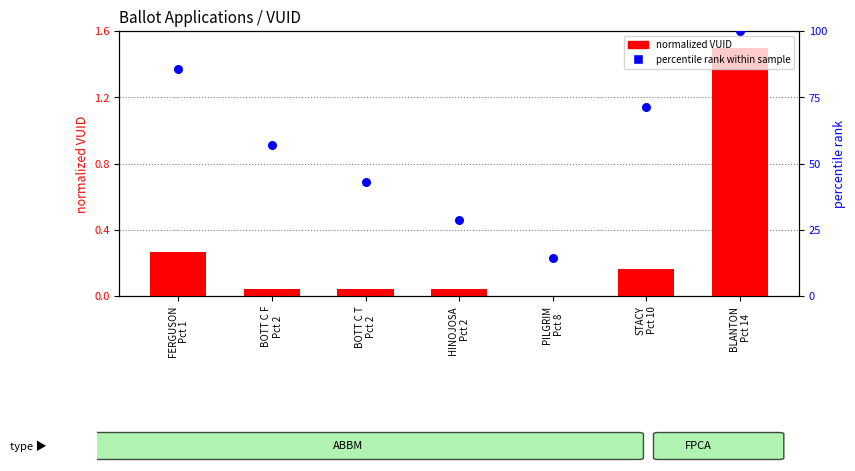

Which series contains the highest Y value?

percentile rank within sample